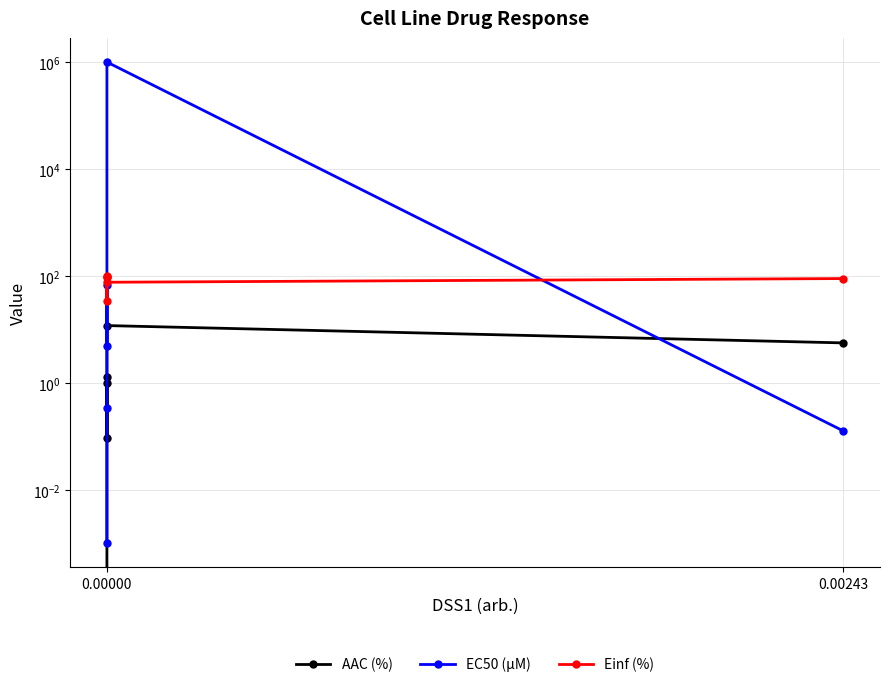

What is the highest value of the AAC (%) series?

11.8